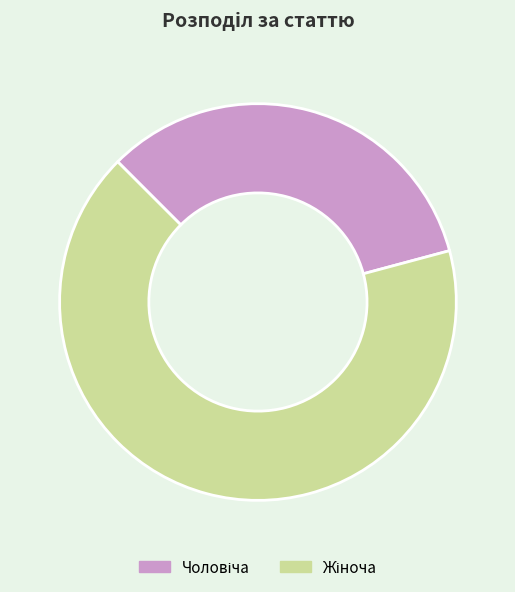

Does any single category account for the majority?

Yes